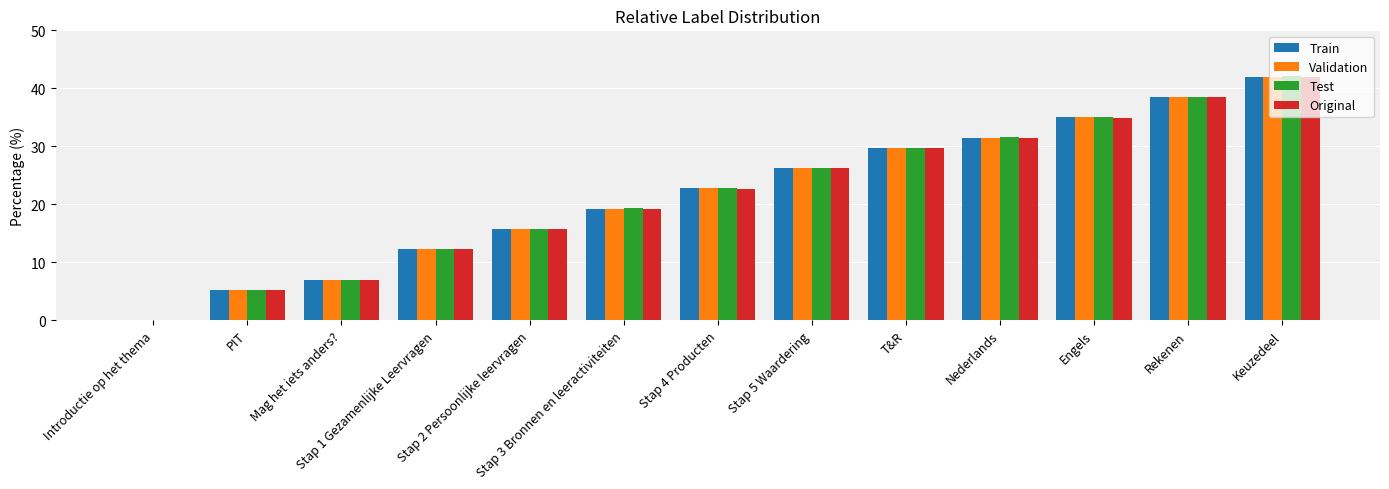

Does the chart contain stacked bars?

No